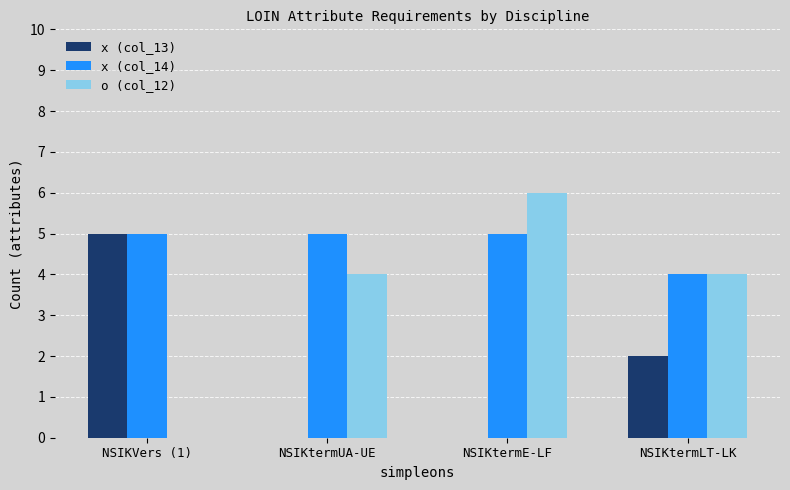

What is the maximum value for x (col_14)?

5